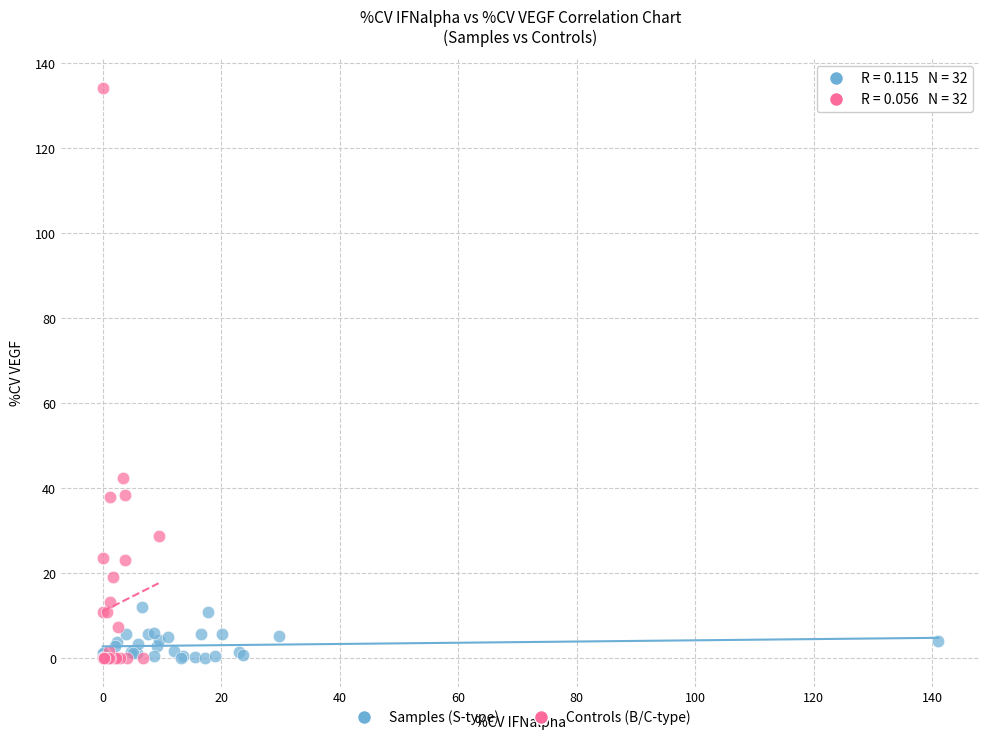

Which series reaches the maximum Y coordinate?

Controls (B/C-type)